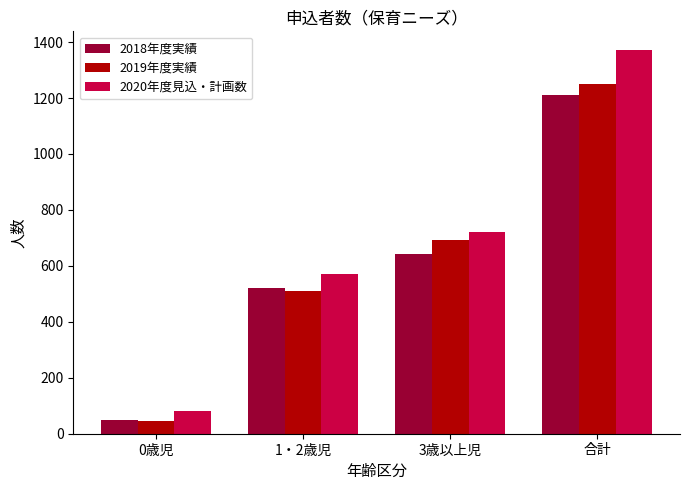

What is the difference between the highest and lowest values at 0歳児?

36